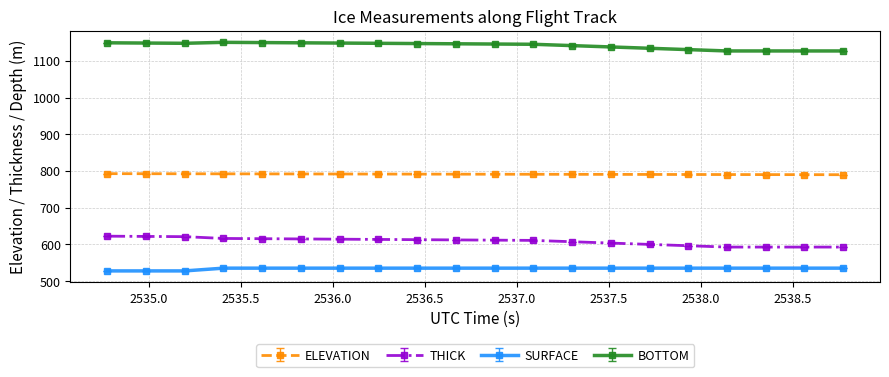

Rank the series by their maximum value, from lowest to highest.

SURFACE, THICK, ELEVATION, BOTTOM